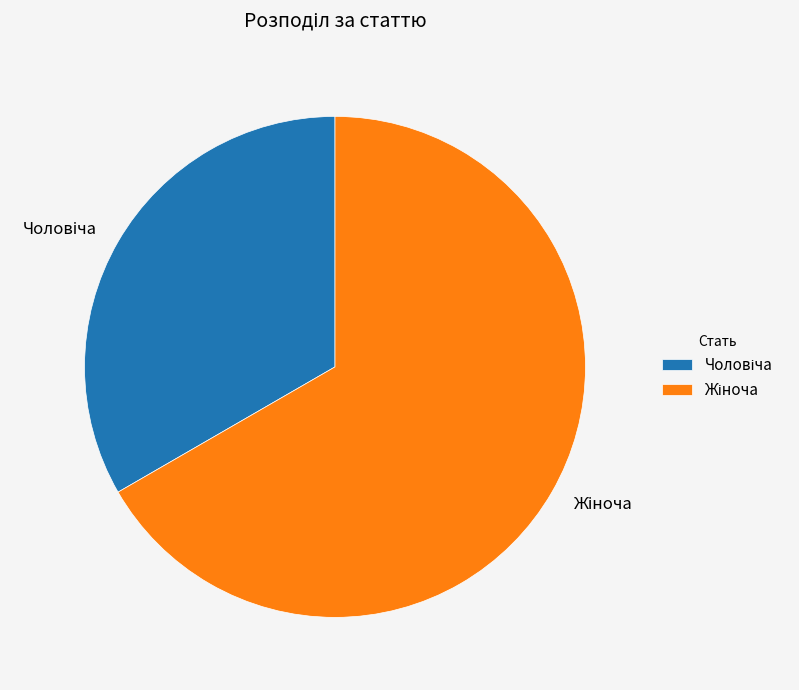

Is there any slice that represents more than half of the pie?

Yes